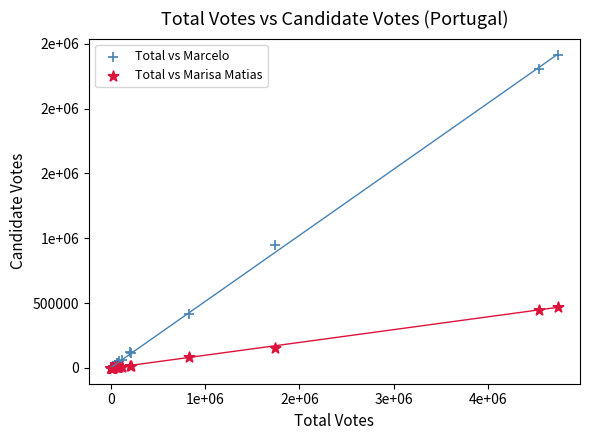

What are all the series names shown in the legend?

Total vs Marcelo, Total vs Marisa Matias